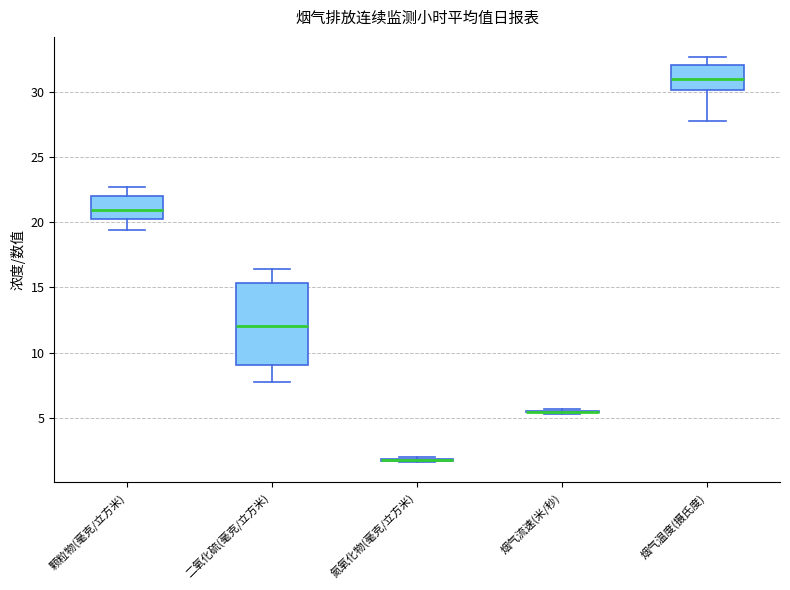

Reading left to right, transcribe this box plot: for each box, give where its median line is, the range the box spans, and where its two whiskers end, as read against the y-axis. The values are not printed on the chart, so give them approximately, as read against the axis.

颗粒物(毫克/立方米): median 21.0, box 20.0 to 22.0, whiskers 19.5 to 22.5
二氧化硫(毫克/立方米): median 12.0, box 9.0 to 15.5, whiskers 8.0 to 16.5
氮氧化物(毫克/立方米): box collapsed to a line at 1.5, whiskers 1.5 to 2.0
烟气流速(米/秒): box collapsed to a line at 5.5, whiskers 5.5 to 5.5
烟气温度(摄氏度): median 31.0, box 30.0 to 32.0, whiskers 28.0 to 32.5